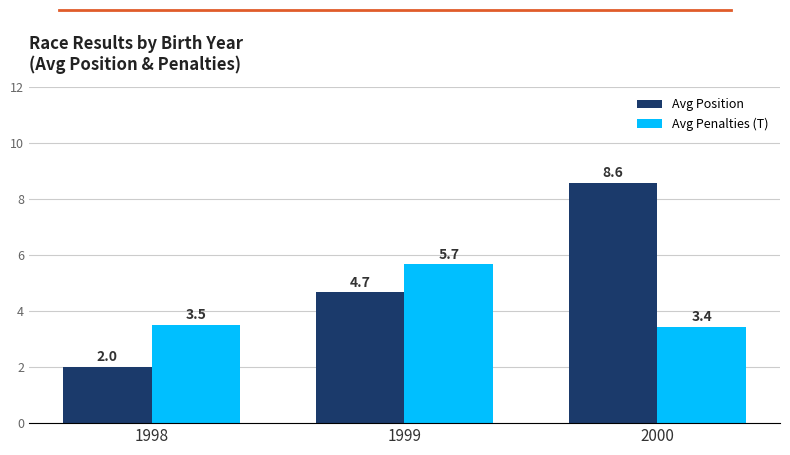

What is the difference between the highest and lowest values at 1998?

1.5